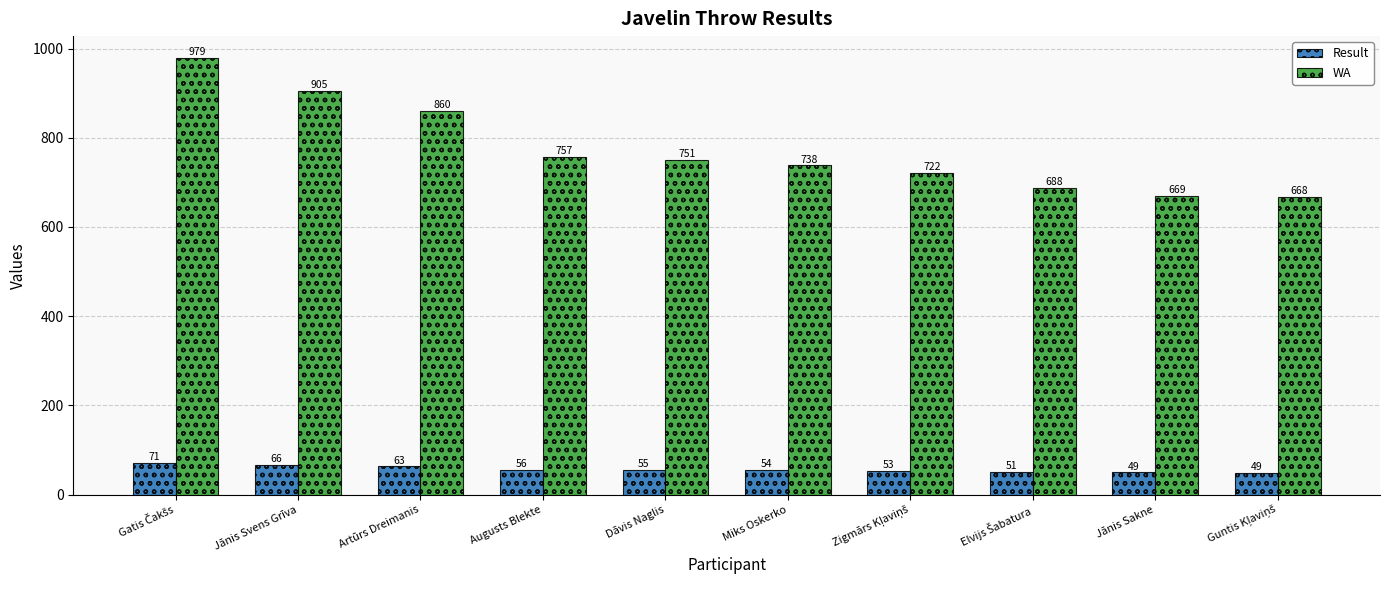

What is the sum of the WA values at Dāvis Naglis and Augusts Blekte?

1508.0